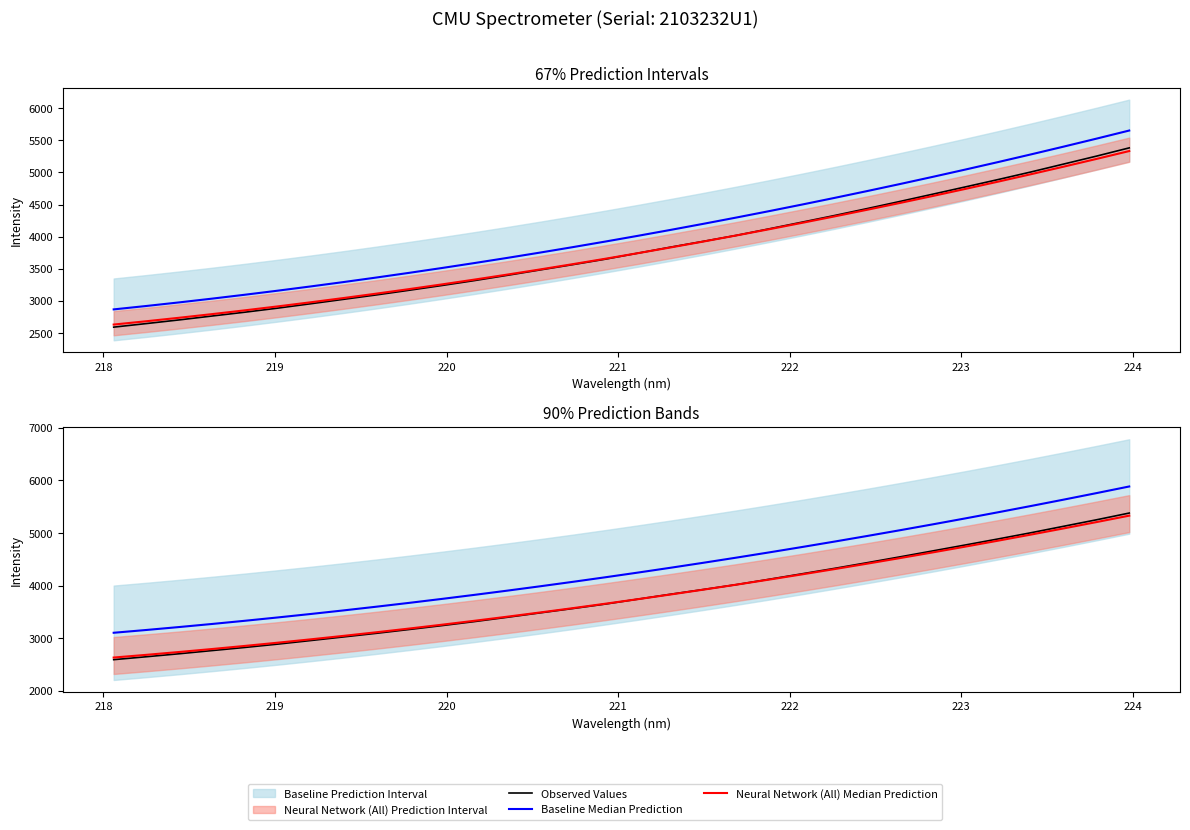

What is the minimum value shown in the chart?

2594.4